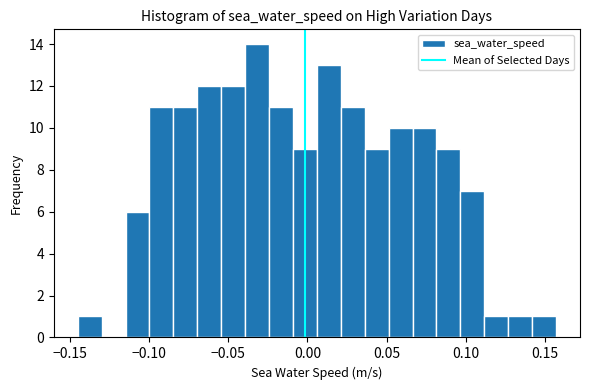

Read against the x-axis, roughly where is the centre of the tallest bar?

-0.030